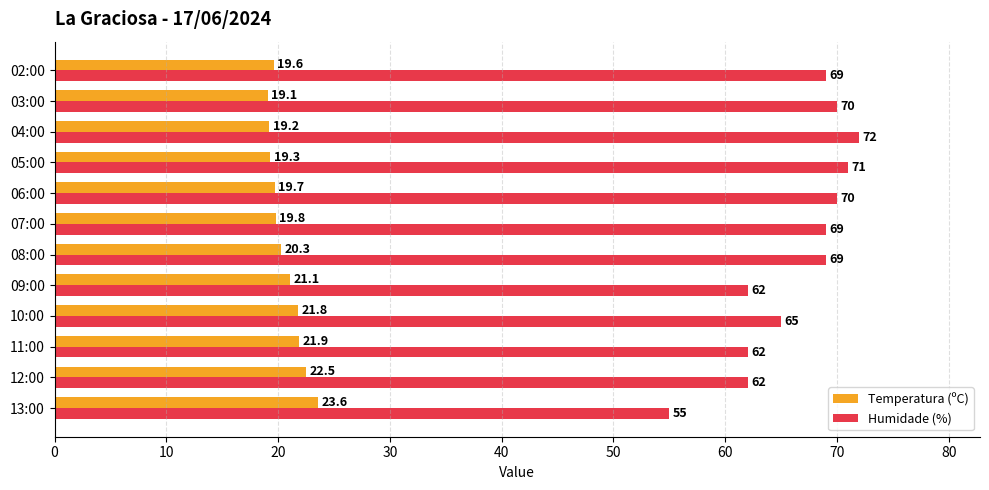

Which category has the lowest value in the Temperatura (ºC) series?

03:00